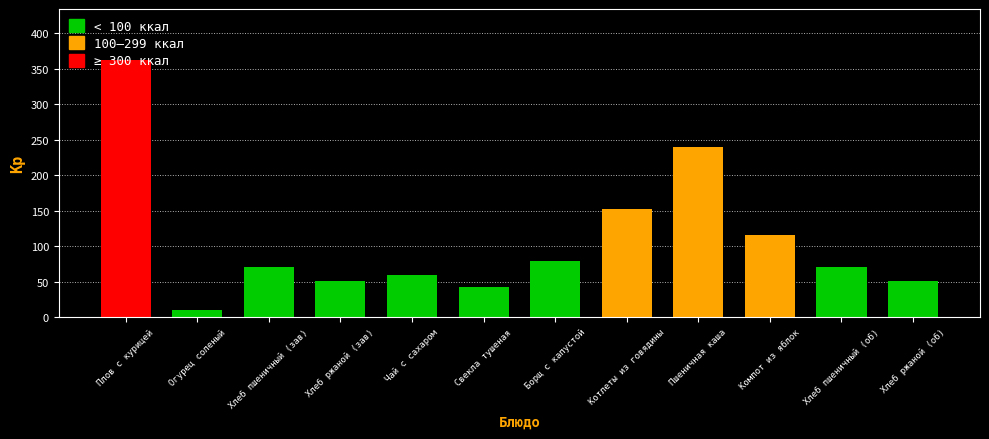

How many data points are less than 70?

5